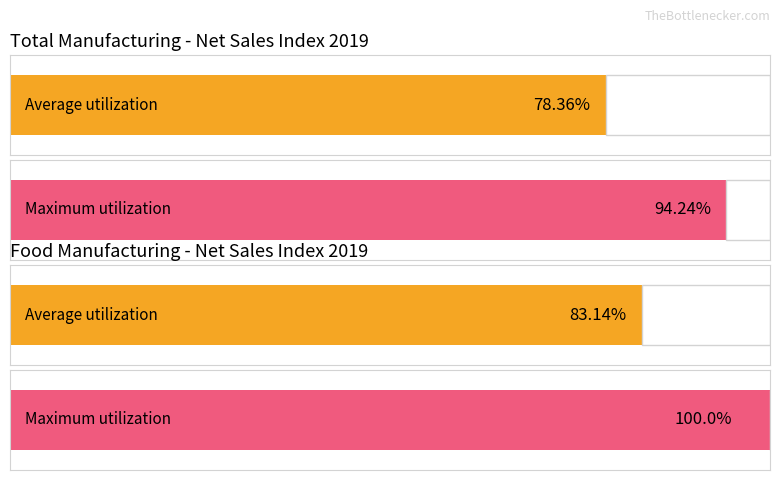

Rank the series by their average value, from highest to lowest.

FOOD MANUFACTURING Index, TOTAL MANUFACTURING Index